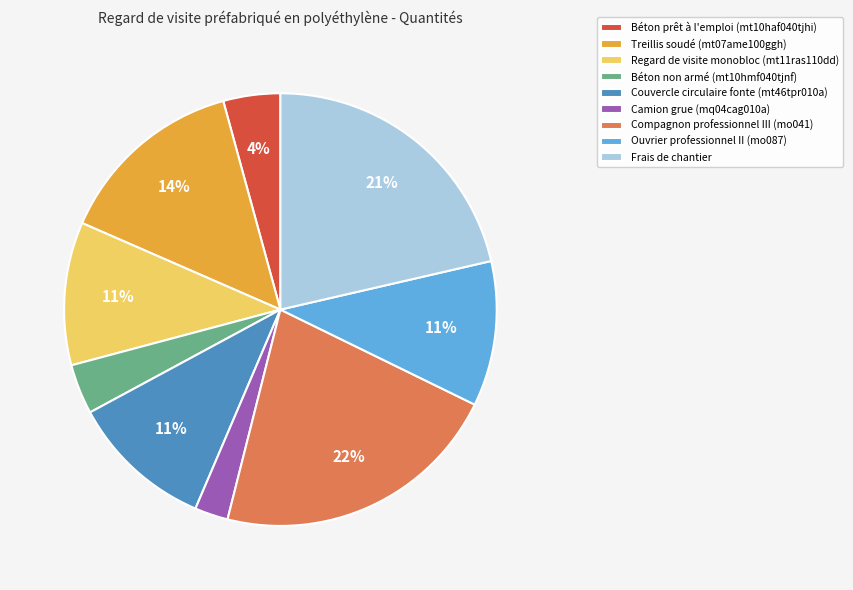

True or false: Regard de visite monobloc (mt11ras110dd) accounts for 1% of the total.

False